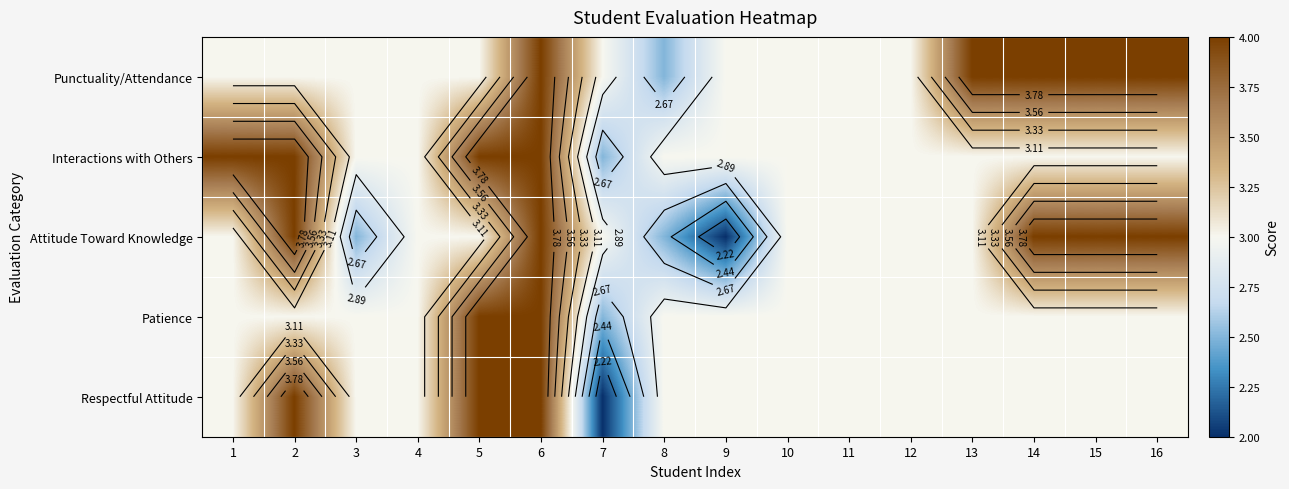

Is it true that Respectful Attitude equals 2.0 at 7?

True